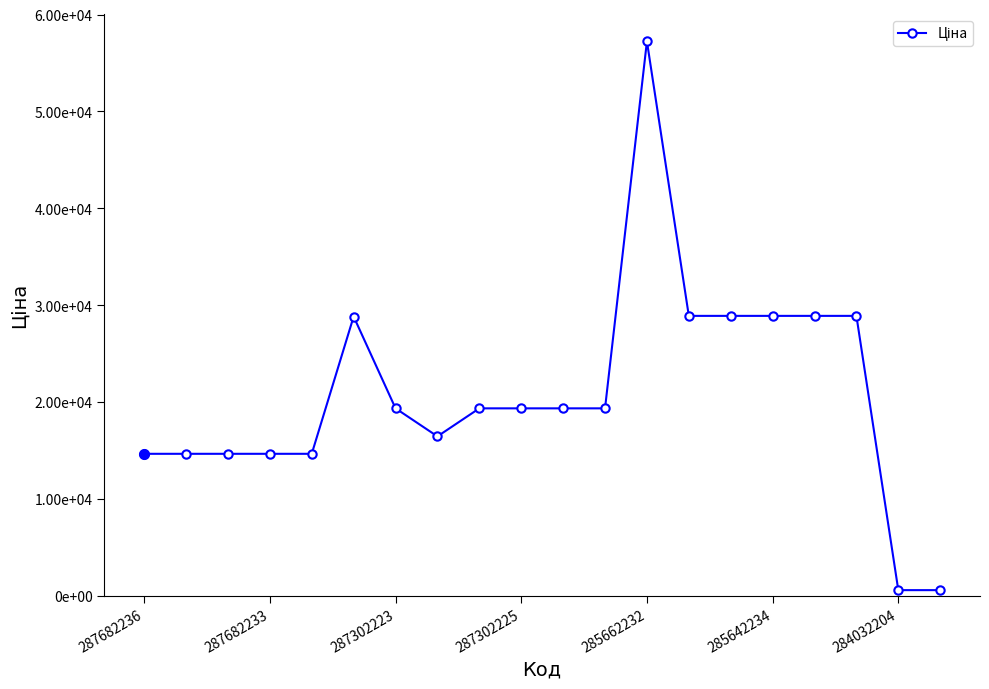

Reading left to right, transcribe all the data shown in this chart.

14649.6	14649.6	14649.6	14649.6	14649.6	28821.8	19343.1	16448.2	19343.1	19343.1	19343.1	19343.1	57235.5	28890.3	28890.3	28890.3	28890.3	28890.3	574.5	574.5